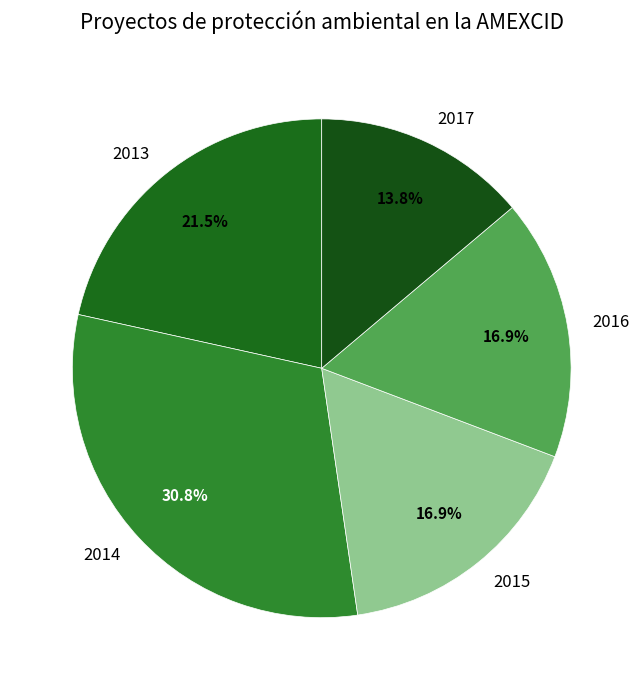

Combined, do 2017 and 2015 account for over 50%?

No